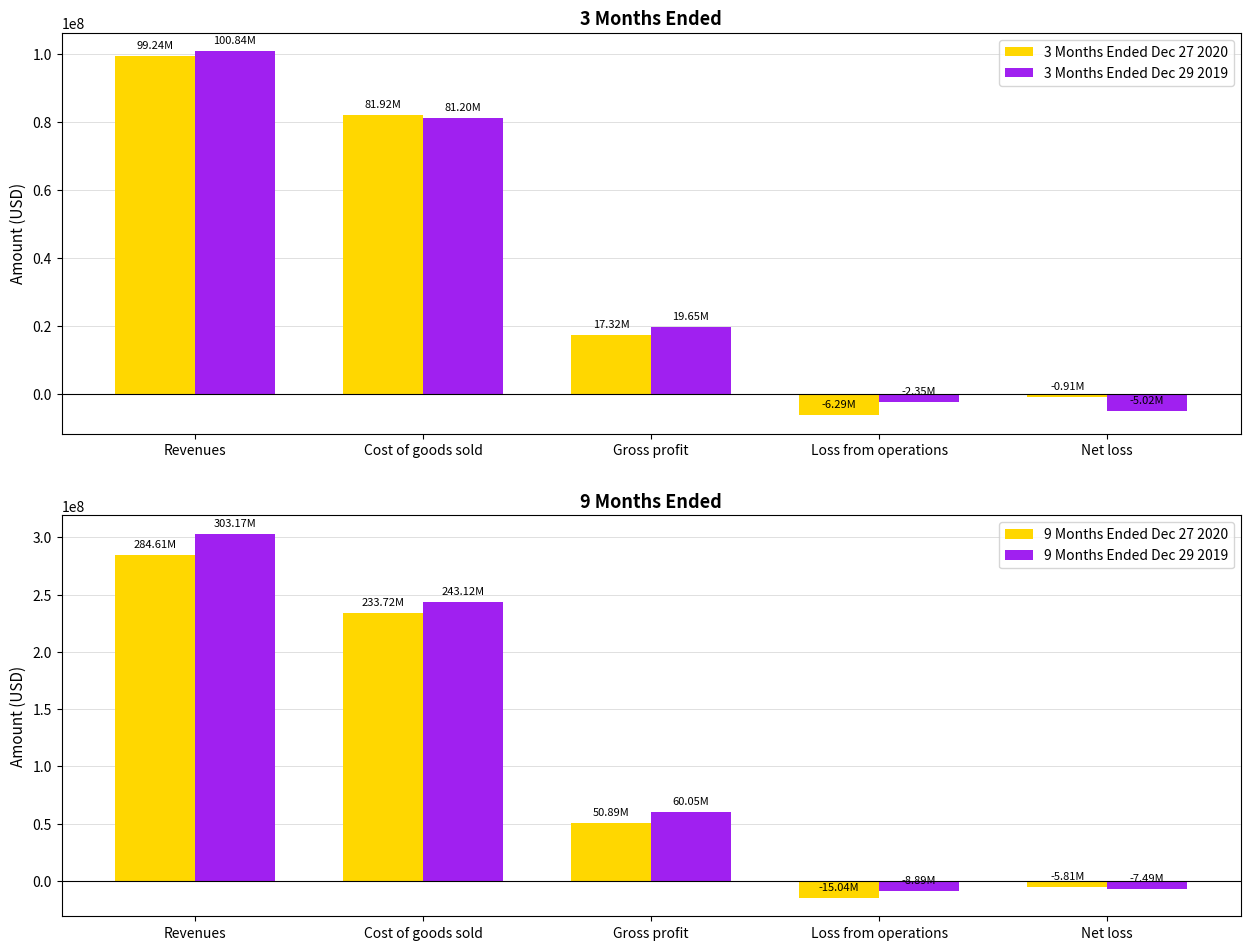

What is the minimum value shown in the chart?

-15037500